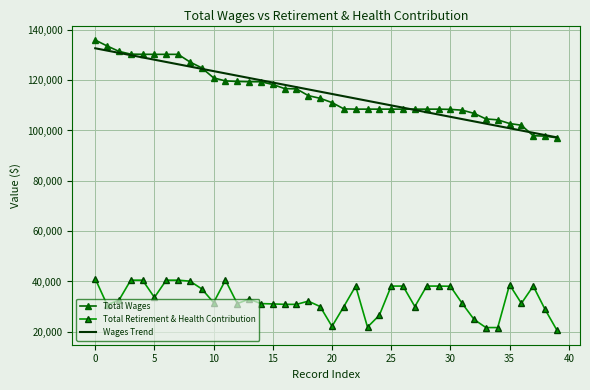

Which series has the widest spread of values?

Total Wages